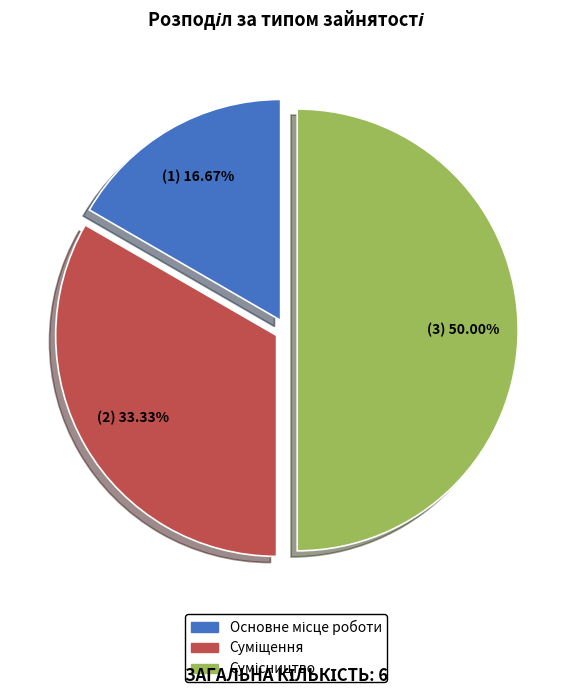

To the nearest percent, what portion does Суміщення represent?

33%